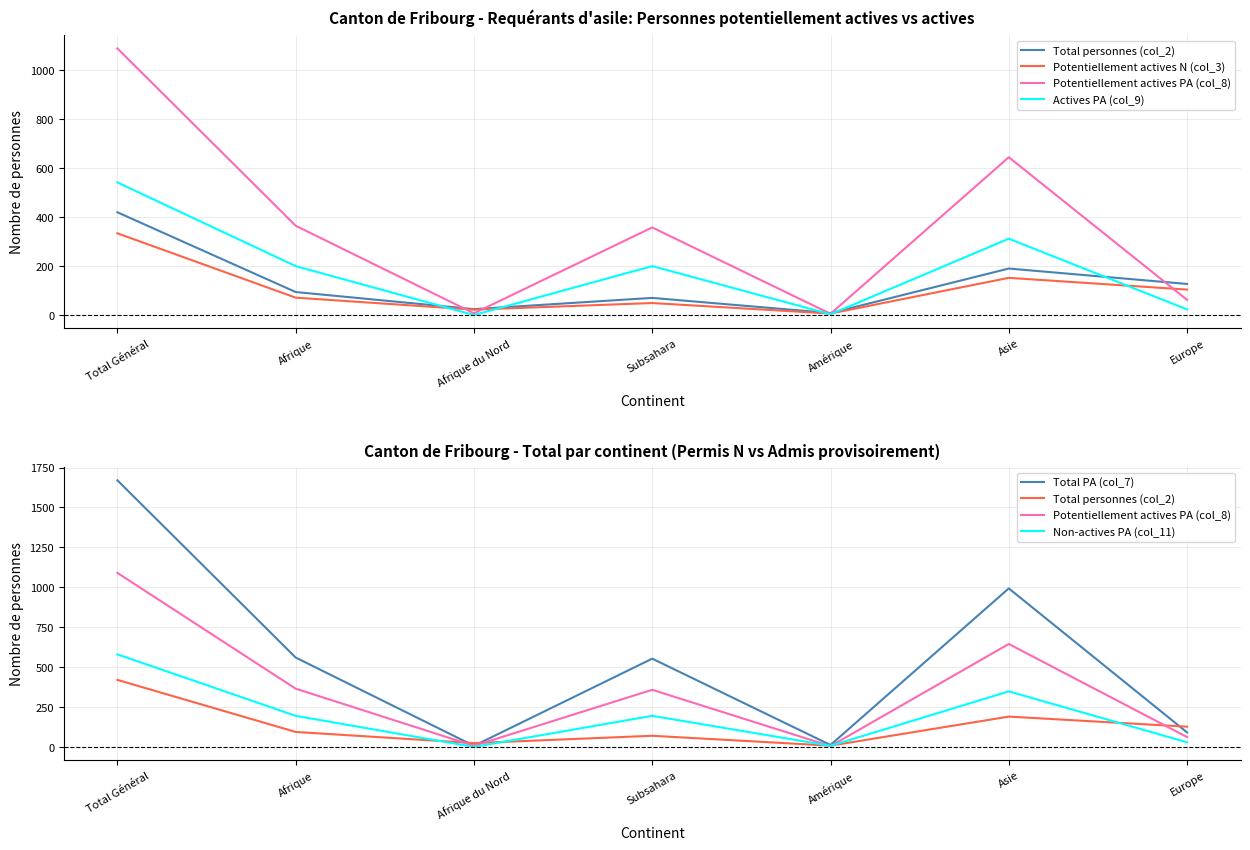

How many lines are shown in the chart?

6